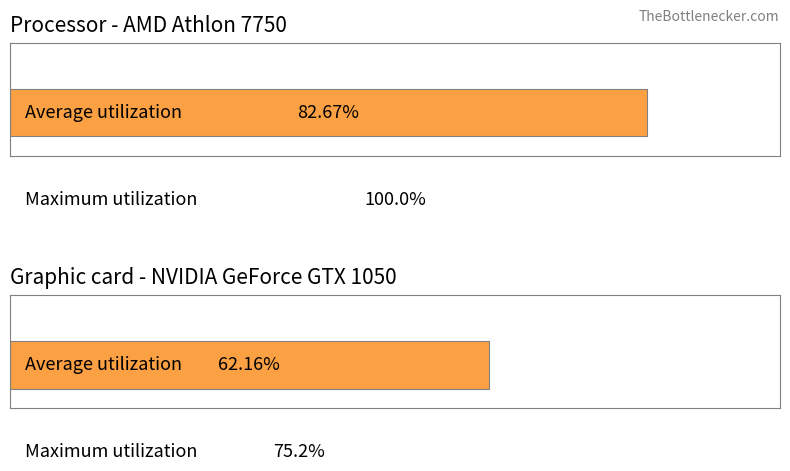

Are the bars horizontal?

Yes